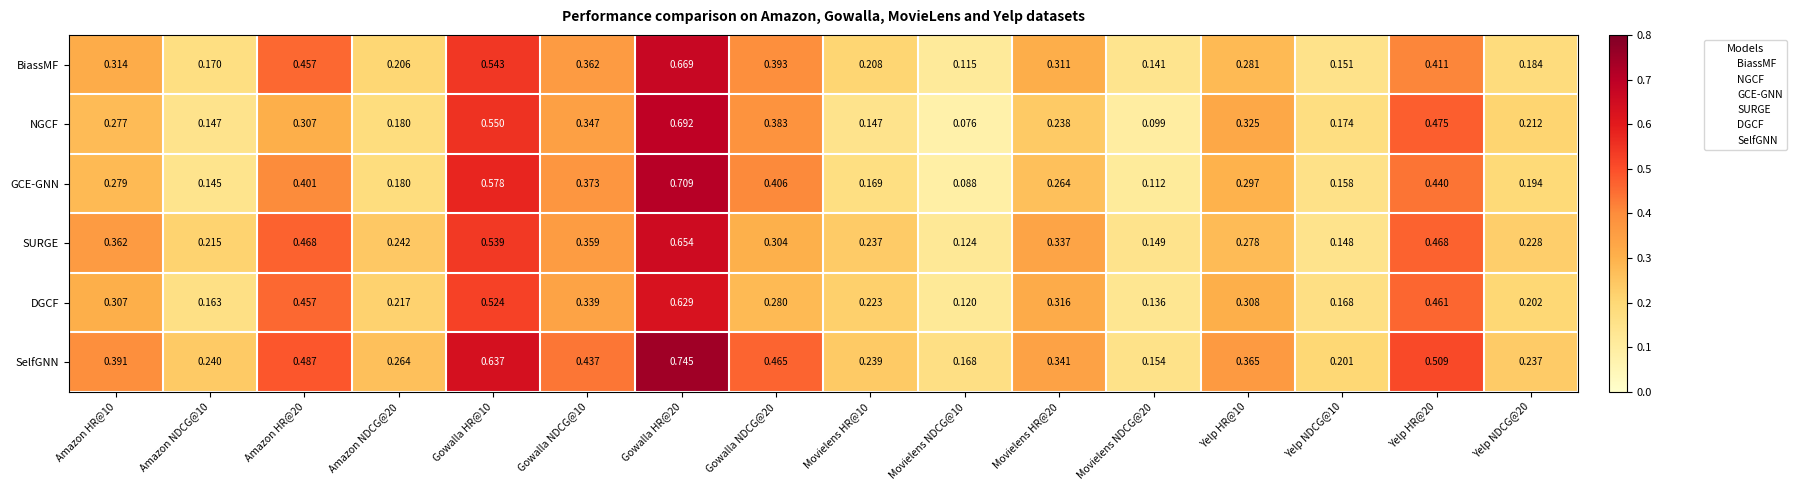

What is the total value across all series at Gowalla HR@10?

3.4